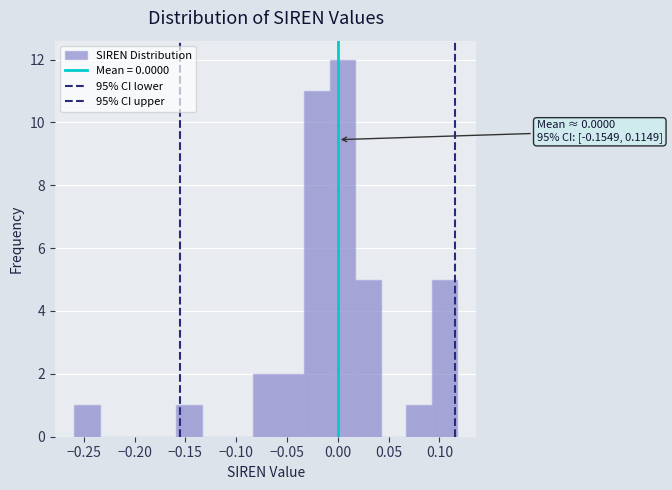

Over which range of the x-axis is the bar tallest?

-0.010 to 0.015